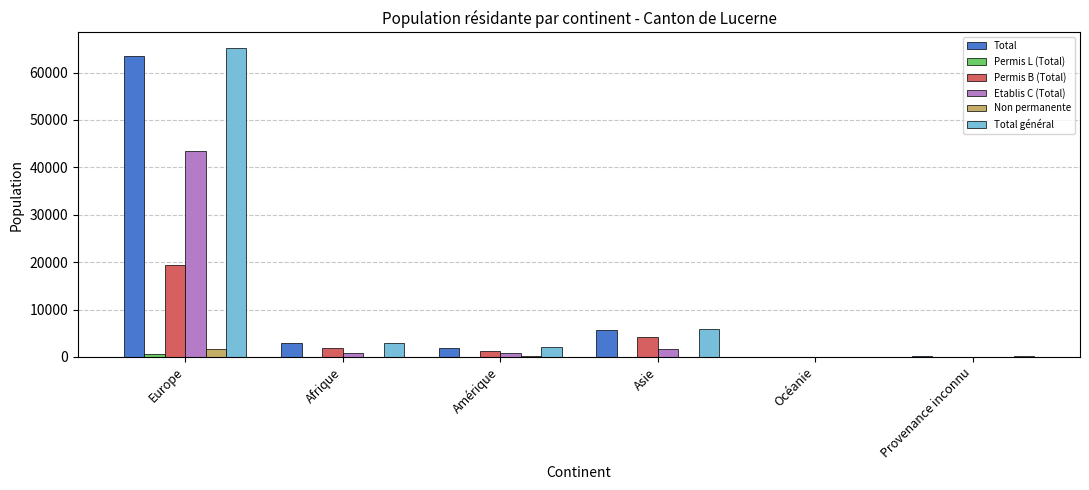

True or false: Total général has a value of 9438 at Asie.

False